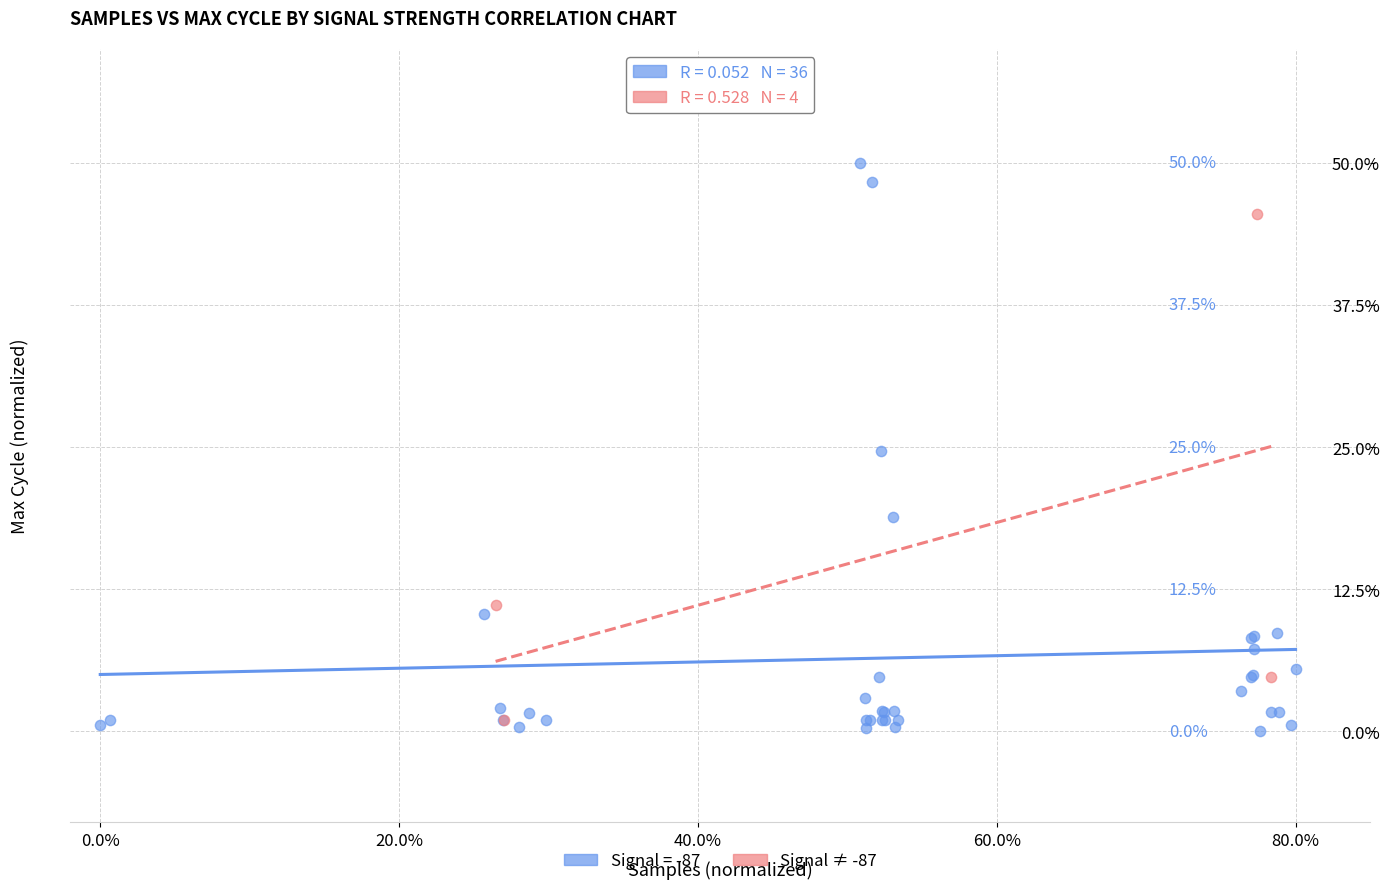

What are all the series names shown in the legend?

Signal = -87, Signal ≠ -87